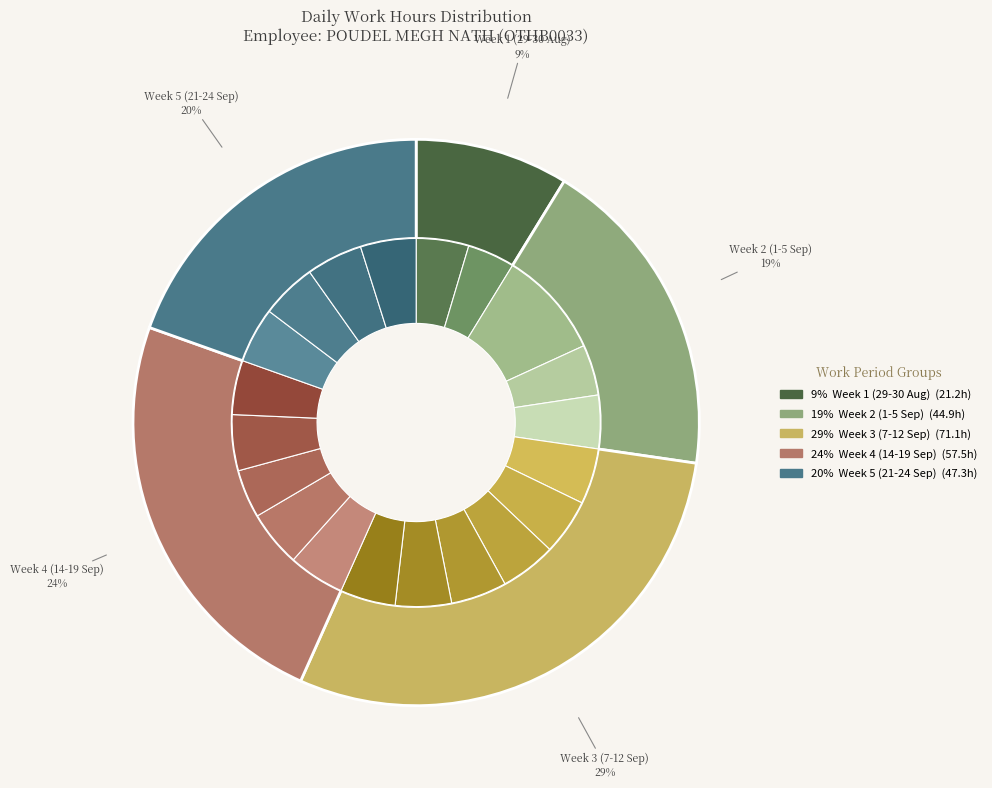

True or false: 9 (Wed) accounts for 12% of the total.

False